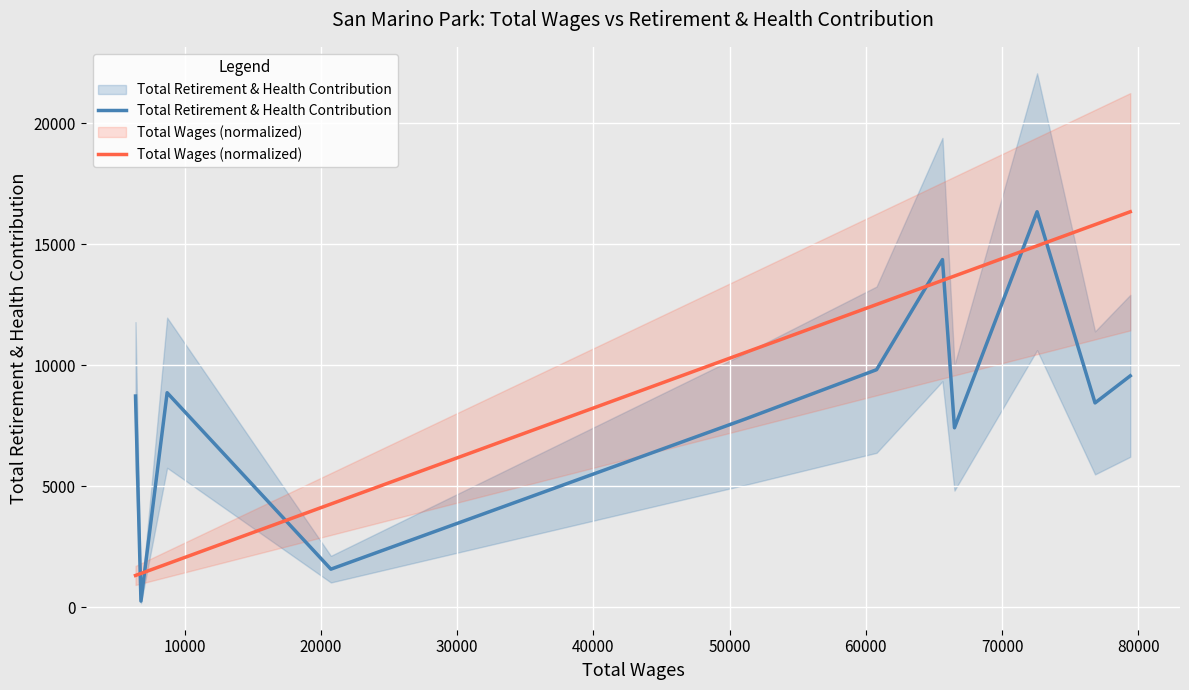

How many data points in Total Wages (normalized) are above 12504?

6